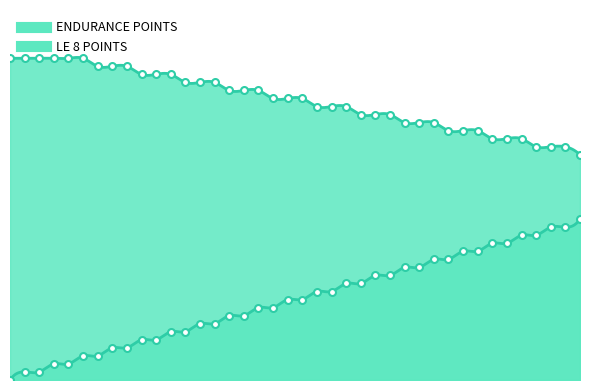

How many data points in LE 8 POINTS are less than 35?

19